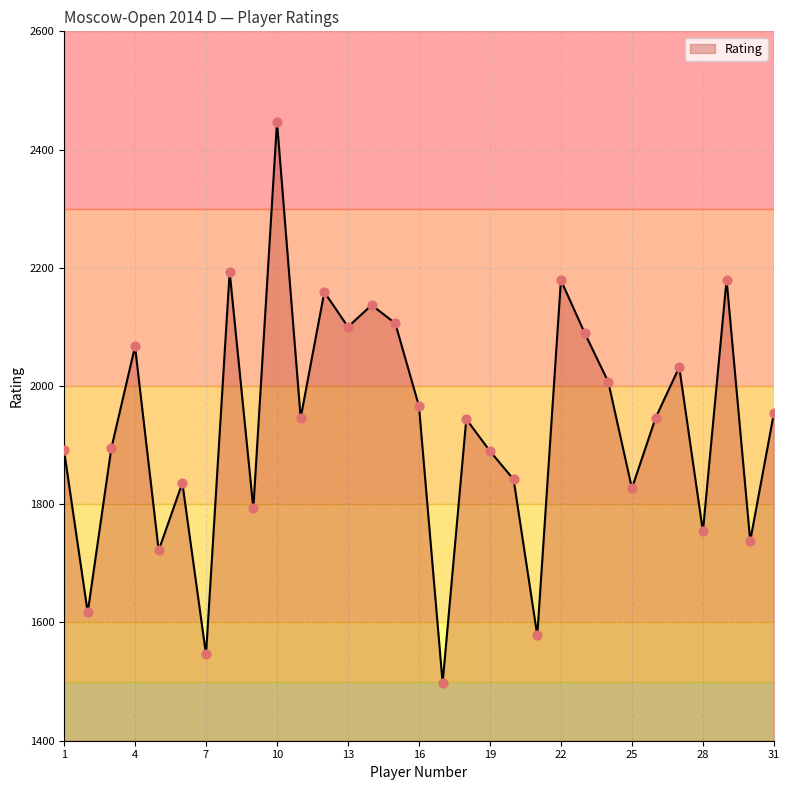

What is the difference between the maximum and minimum values?

949